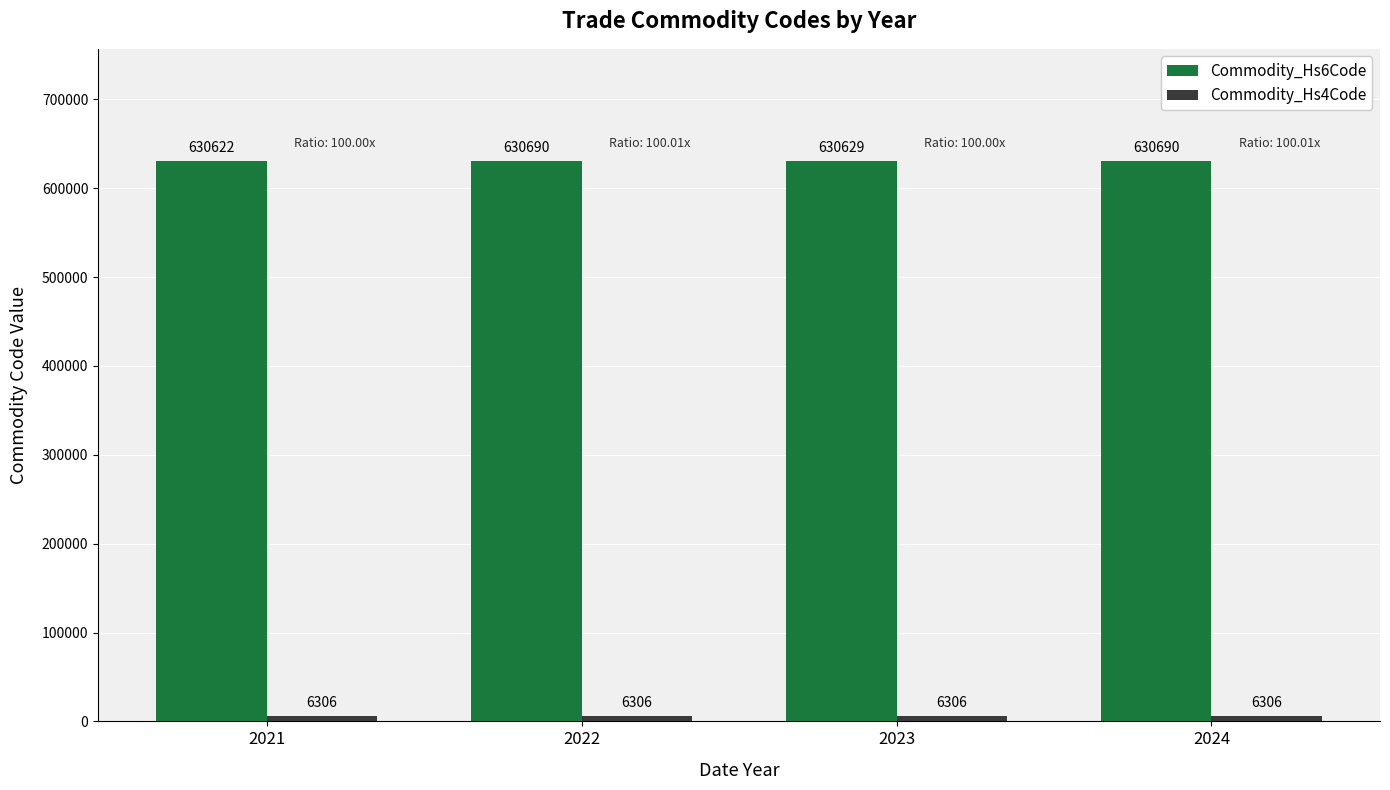

What is the spread (max minus min) of values at 2022?

624384